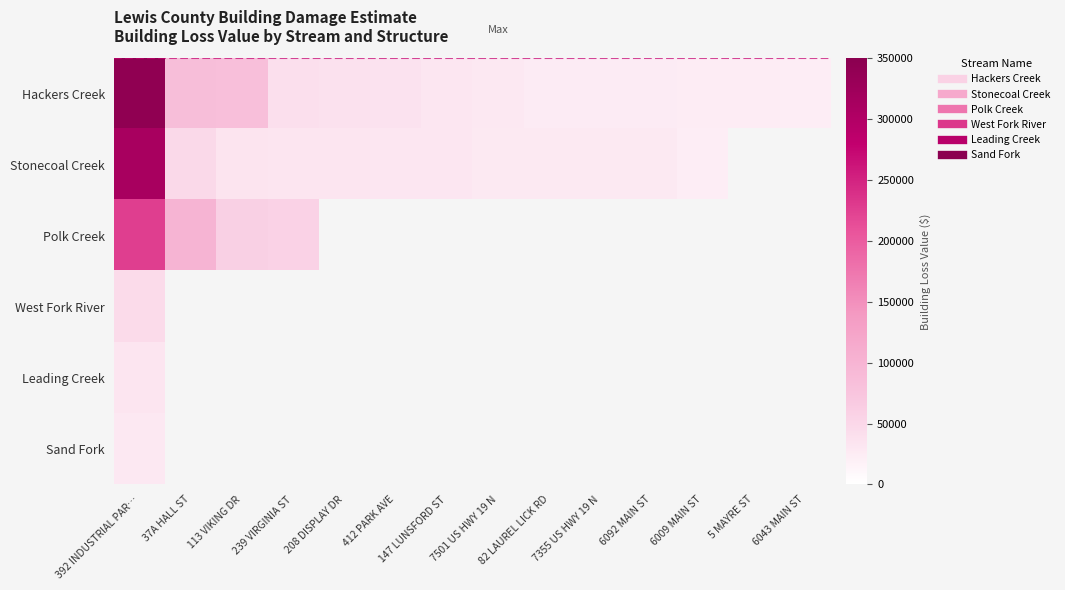

True or false: Polk Creek has a value of 59432.0 at 113 VIKING DR.

True